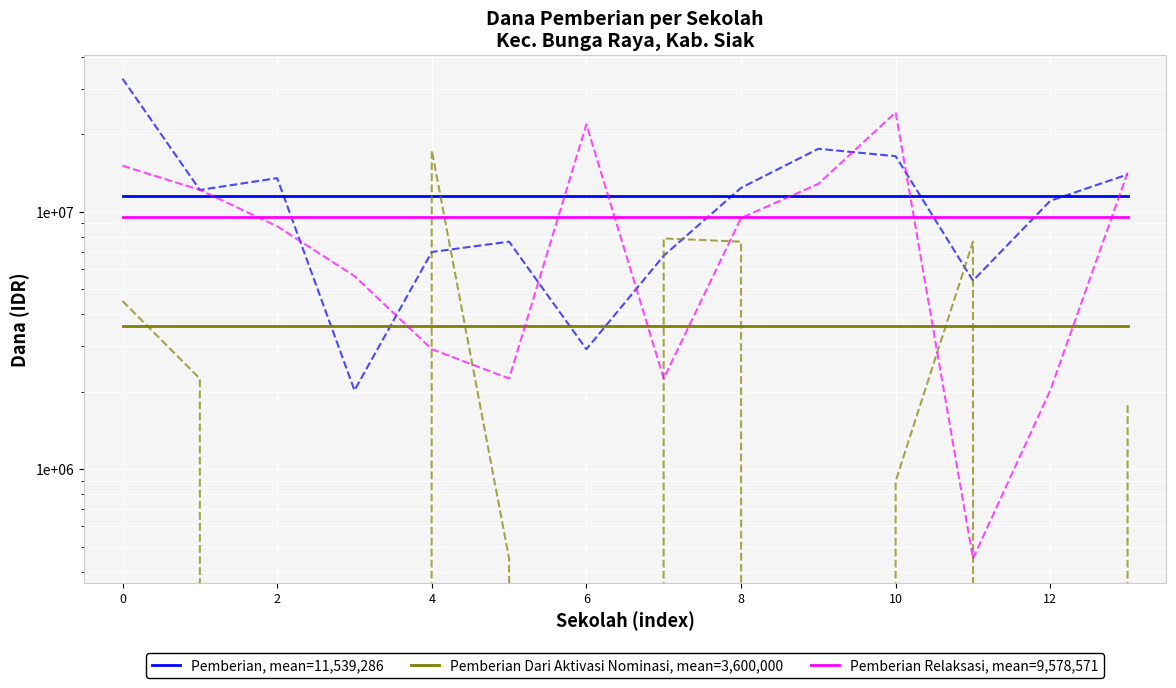

Is it true that Pemberian Relaksasi, mean=9,578,571 equals 9578571.4 at 2?

True